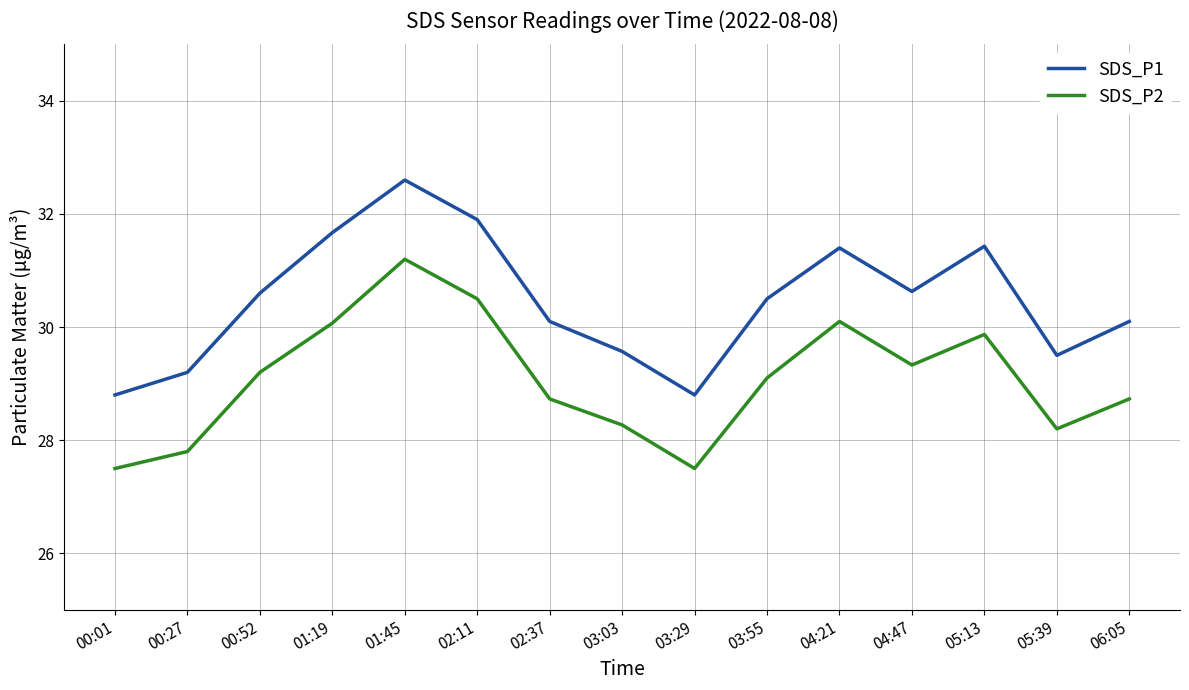

What is the difference between the maximum and second lowest values in the SDS_P2 series?

3.7